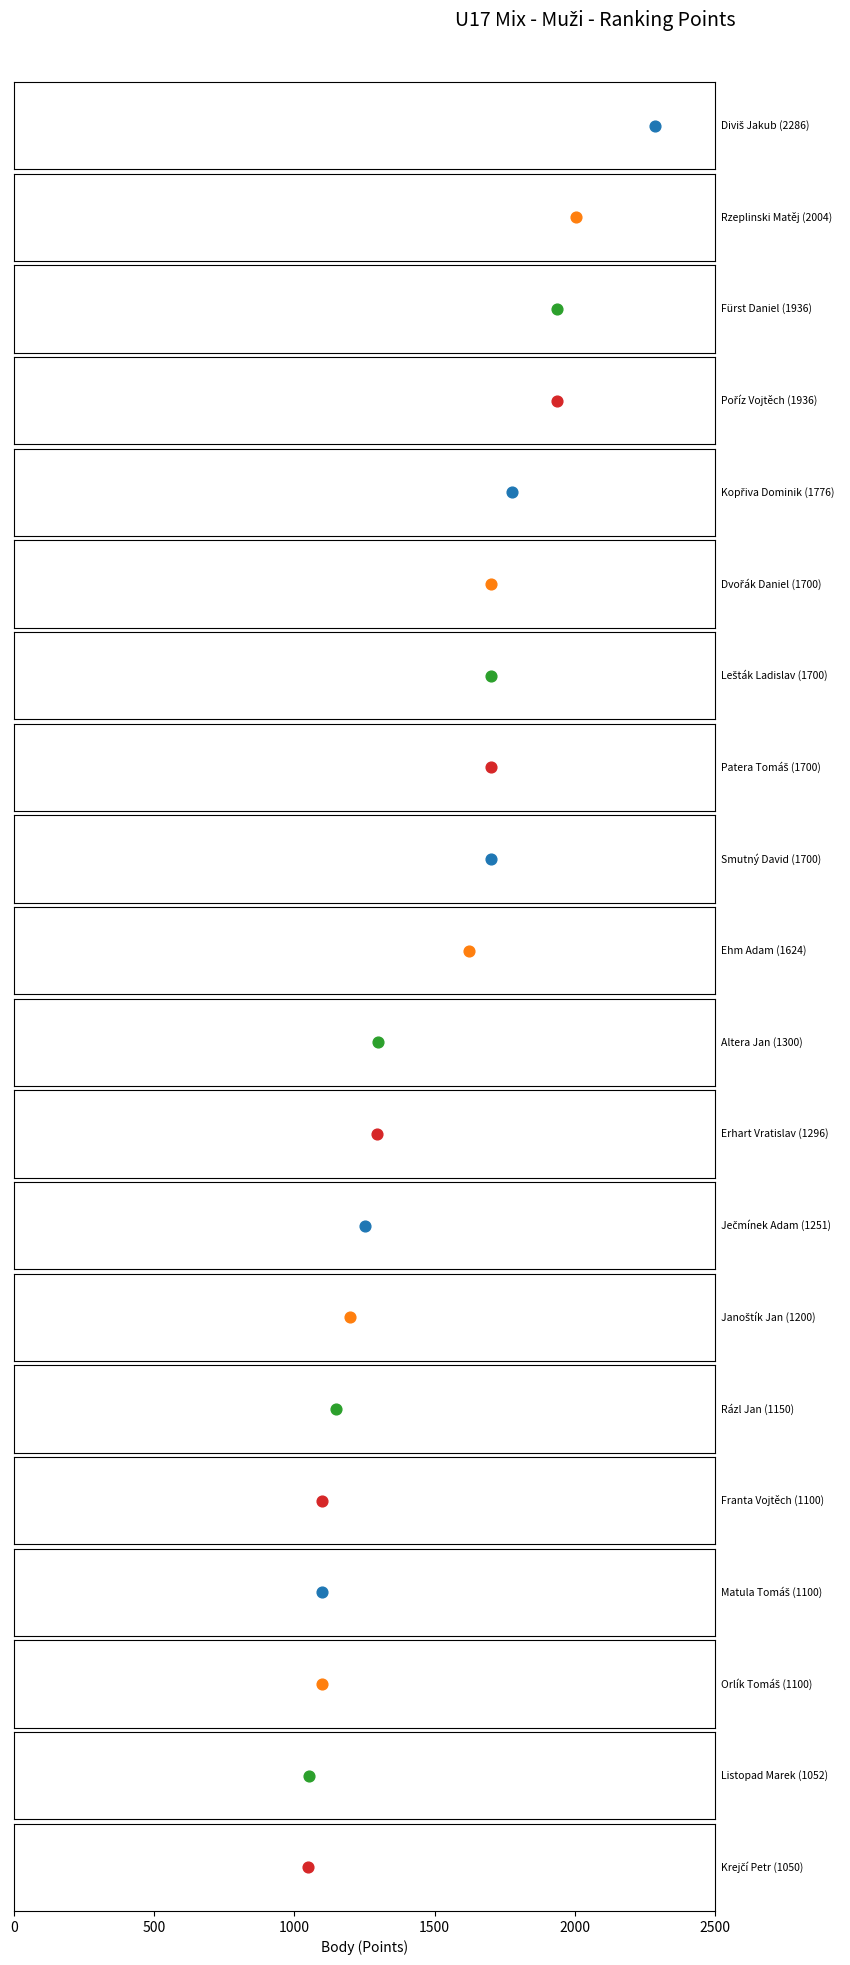

What is the ratio of the value at Franta Vojtěch to the value at Rázl Jan?

1.0